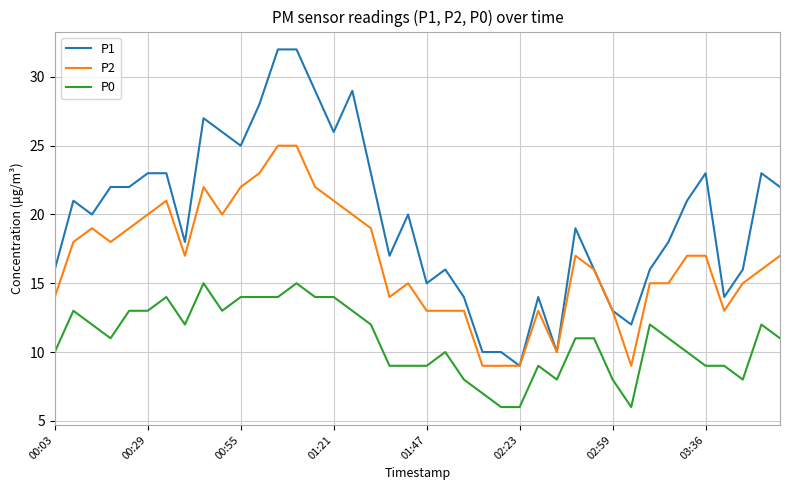

List the series in order of their overall mean, lowest first.

P0, P2, P1